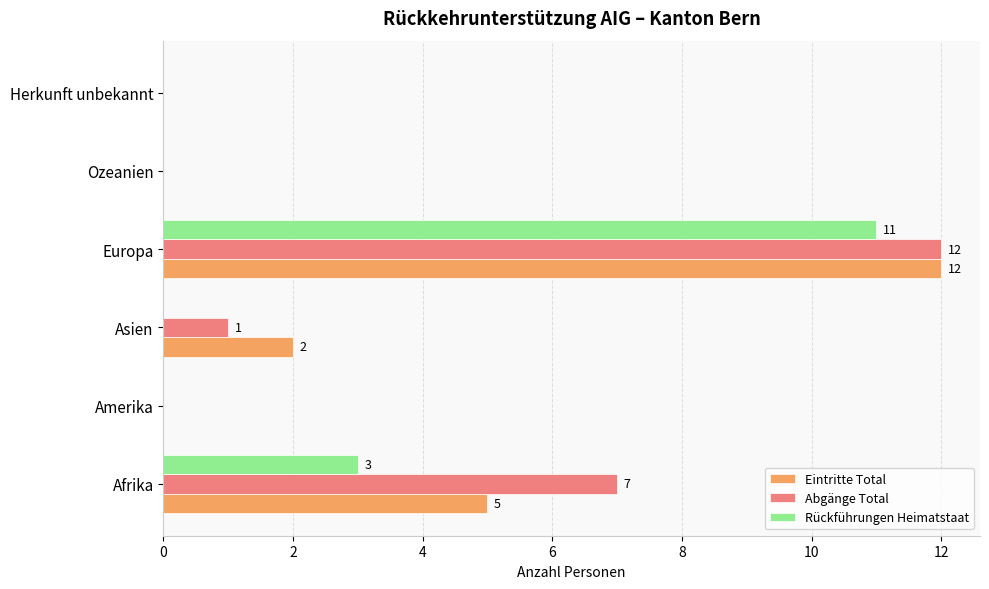

What is the sum of all Eintritte Total values?

19